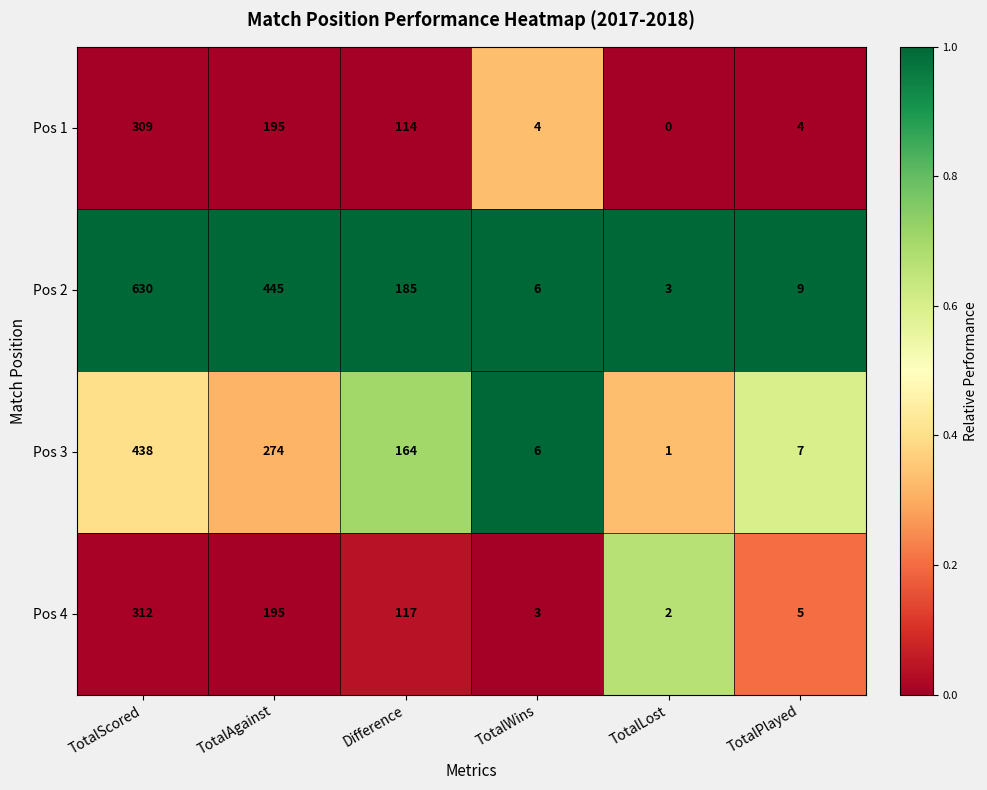

Reading left to right, list all the values displayed in this chart.

Pos 1: TotalScored=309	TotalAgainst=195	Difference=114	TotalWins=4	TotalLost=0	TotalPlayed=4
Pos 2: TotalScored=630	TotalAgainst=445	Difference=185	TotalWins=6	TotalLost=3	TotalPlayed=9
Pos 3: TotalScored=438	TotalAgainst=274	Difference=164	TotalWins=6	TotalLost=1	TotalPlayed=7
Pos 4: TotalScored=312	TotalAgainst=195	Difference=117	TotalWins=3	TotalLost=2	TotalPlayed=5